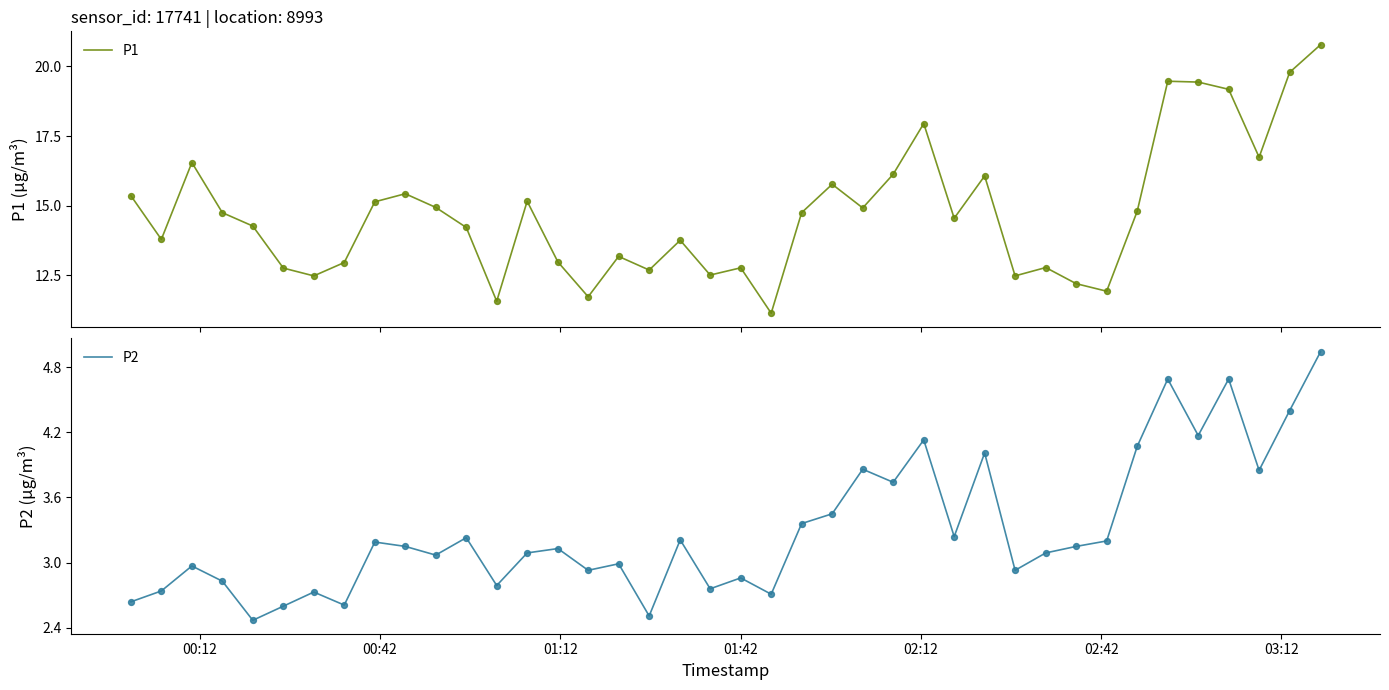

What is the minimum value for P1?

11.1